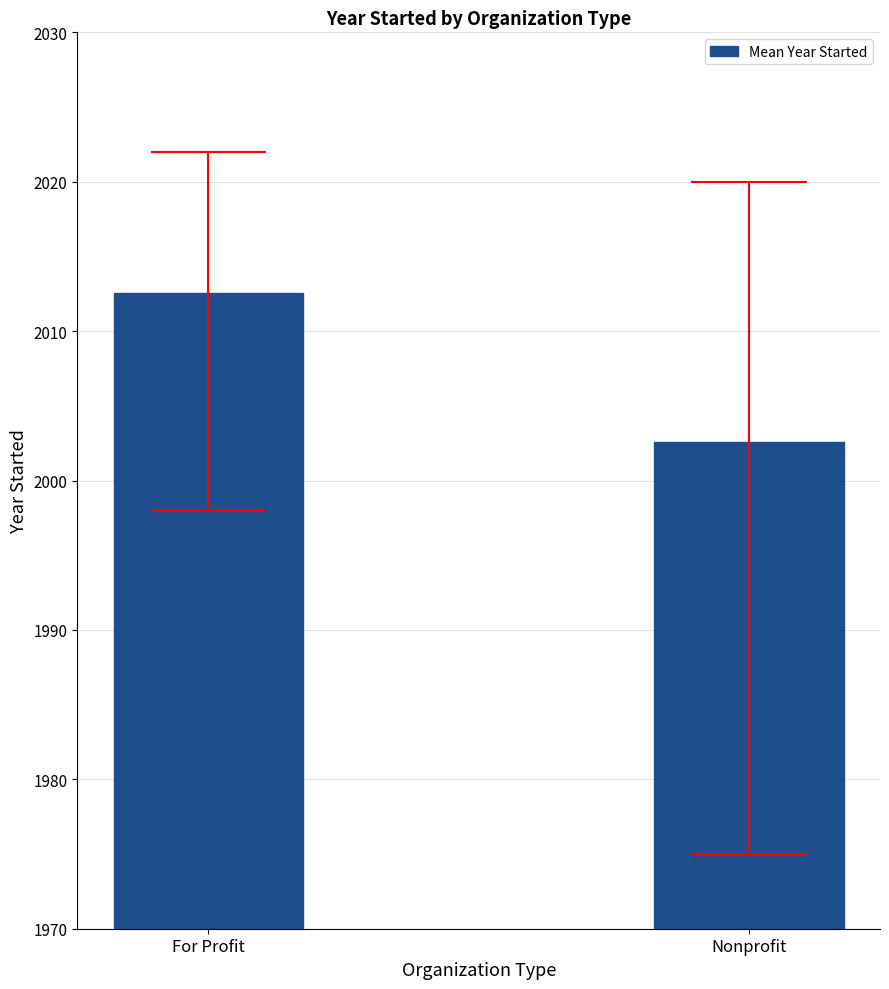

Which has a higher value, Nonprofit or For Profit?

For Profit